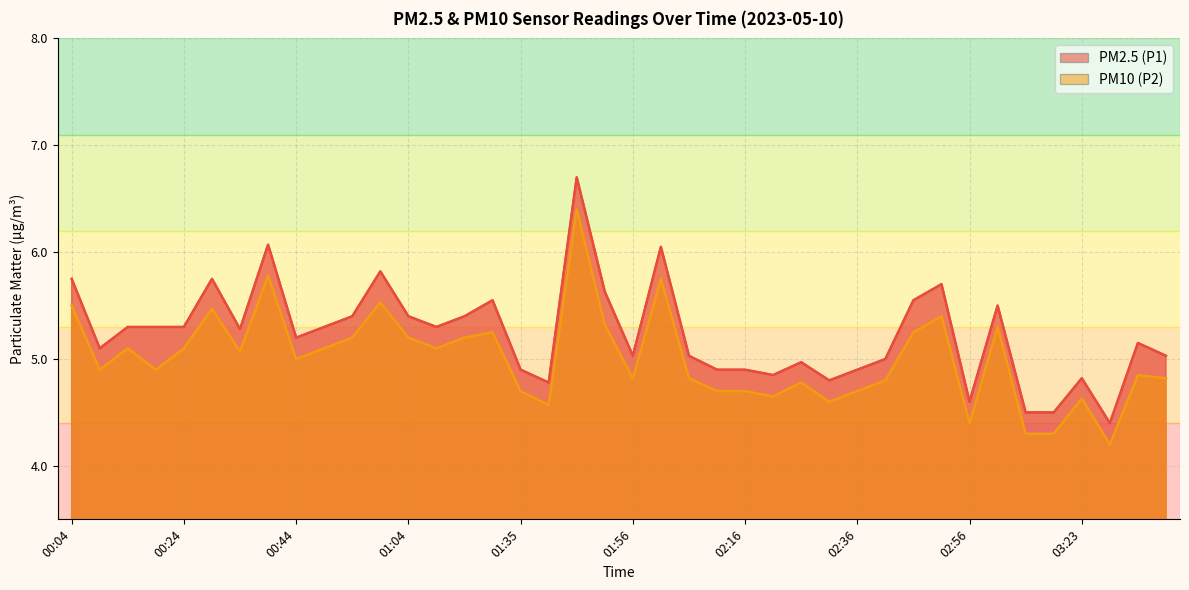

At which category does the chart reach its peak across all series?

01:46